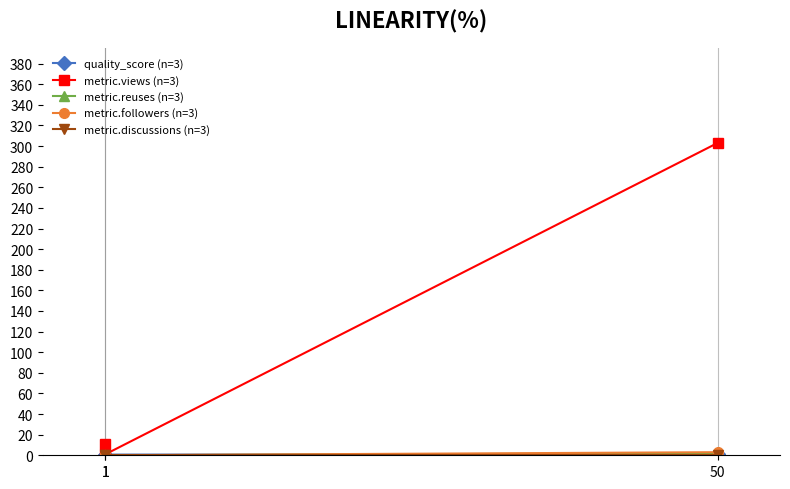

Which label corresponds to the smallest value in the chart?

1